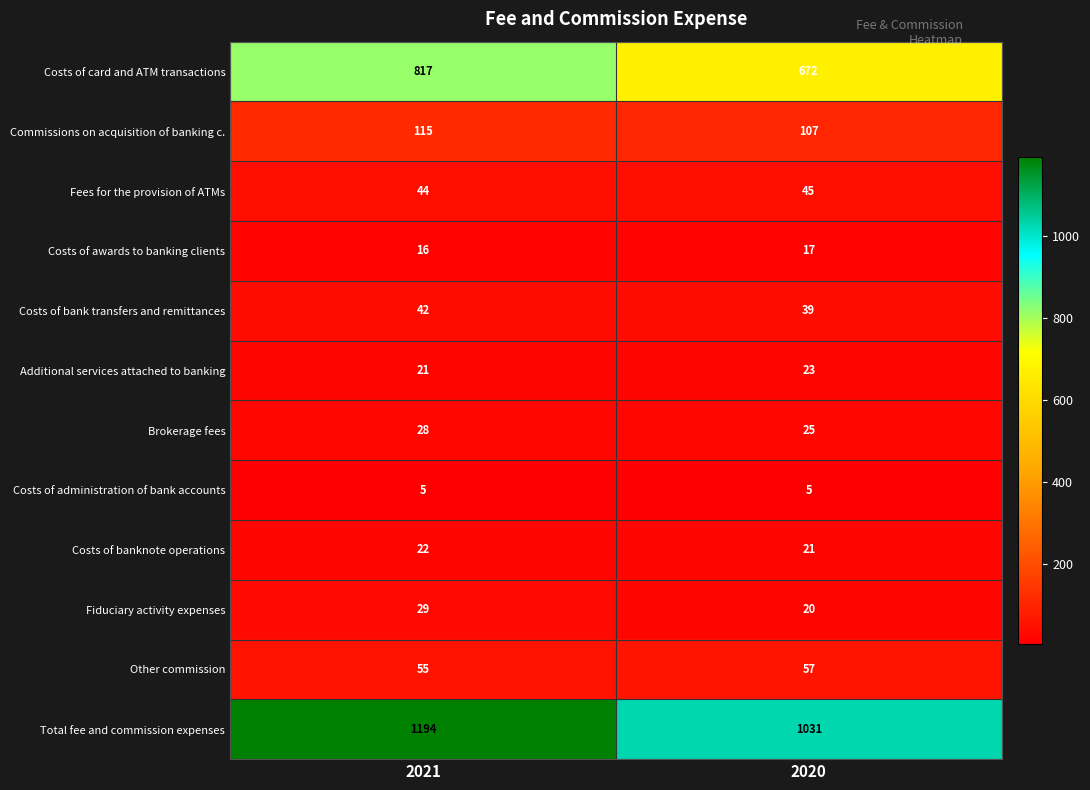

Which series changed the most between 2021 and 2020?

Total fee and commission expenses